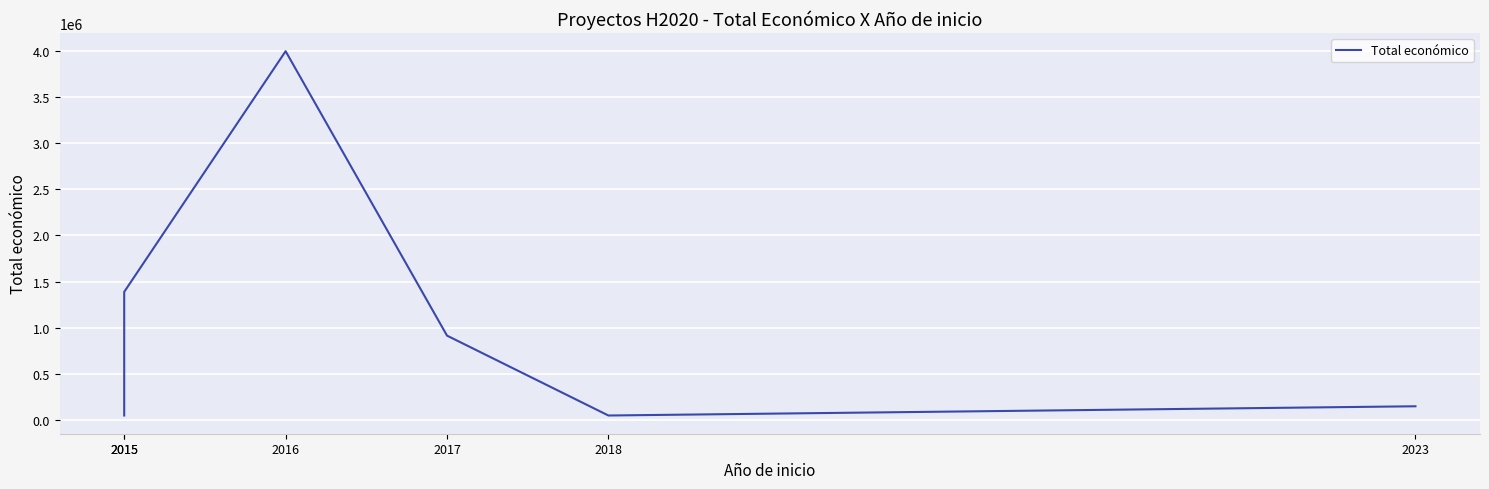

Approximately how many times larger is the value at 2016 compared to 2023?

26.6